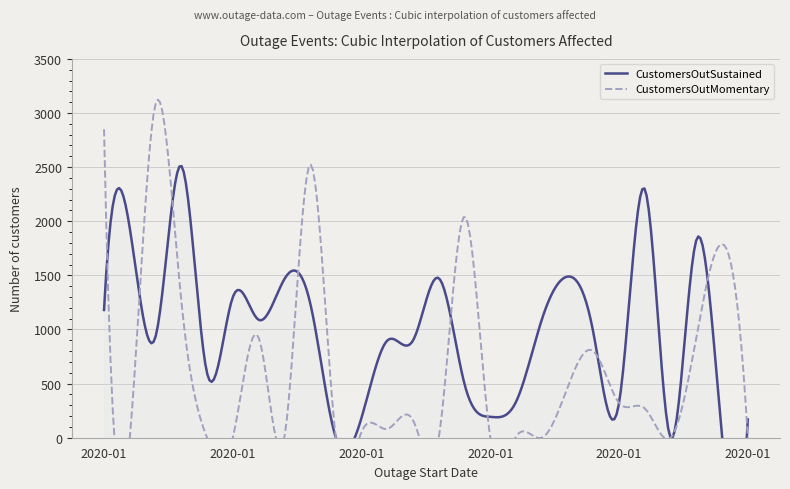

Rank the series at 2020-01-14 from highest to lowest value.

CustomersOutSustained, CustomersOutMomentary